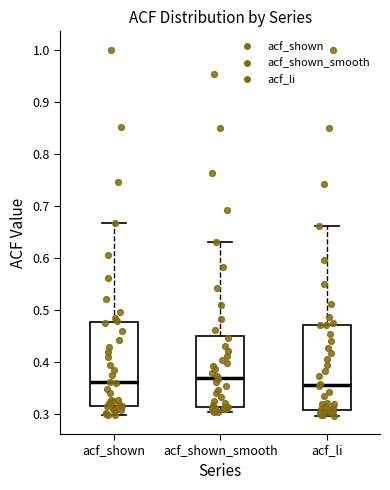

Reading left to right, read every box against the y-axis: the position of its median line, the range the box covers, and the ends of its whiskers. The values are not printed on the chart, so give them approximately, as read against the axis.

acf_shown: median 0.36, box 0.31 to 0.48, whiskers 0.30 to 0.67
acf_shown_smooth: median 0.37, box 0.31 to 0.45, whiskers 0.30 to 0.63
acf_li: median 0.36, box 0.31 to 0.47, whiskers 0.30 to 0.66